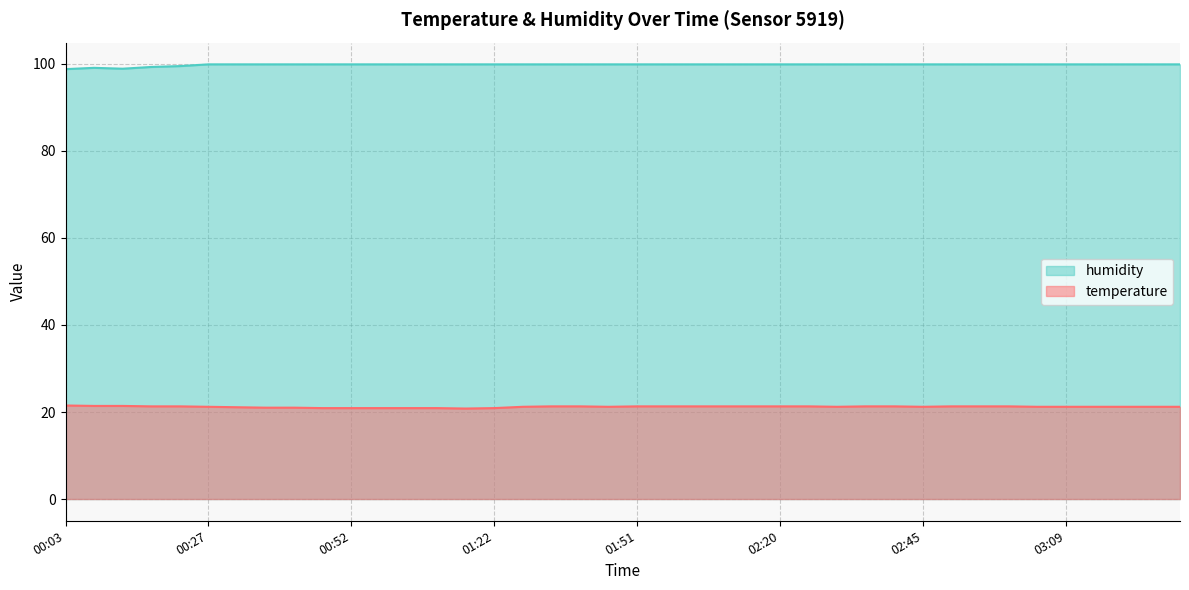

What value does the temperature series have at 00:47?

20.9